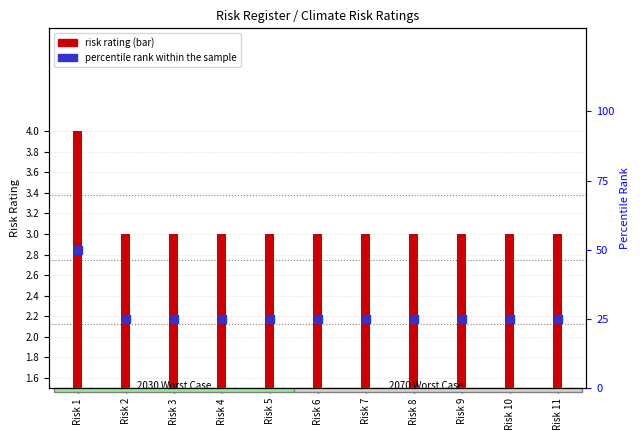

Which has a higher value, Risk 4 or Risk 9?

Risk 4